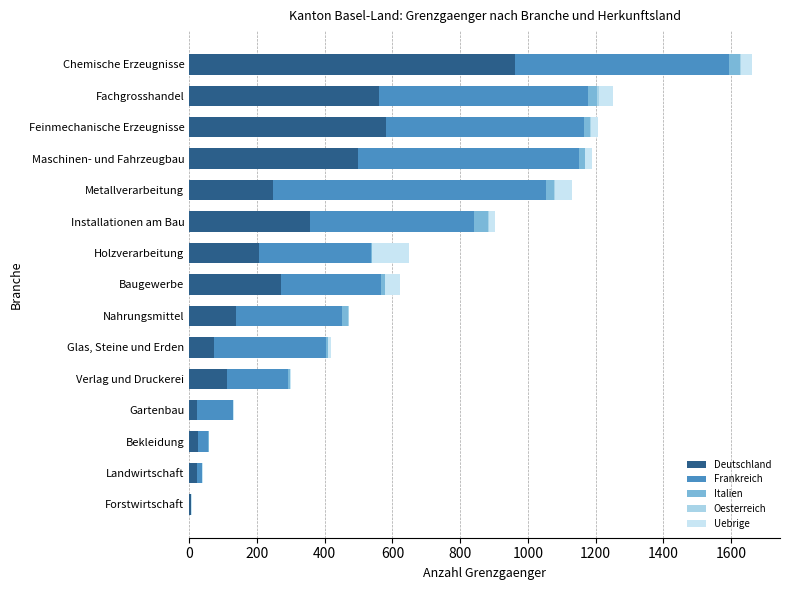

How many distinct data groups are displayed?

5